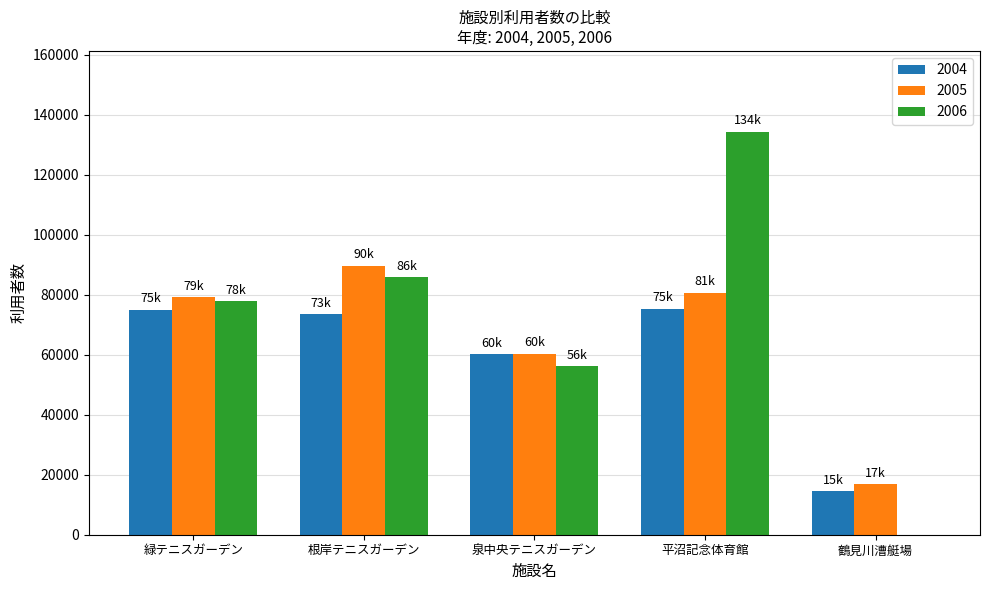

Between 緑テニスガーデン and 平沼記念体育館, which series saw the biggest shift?

2006